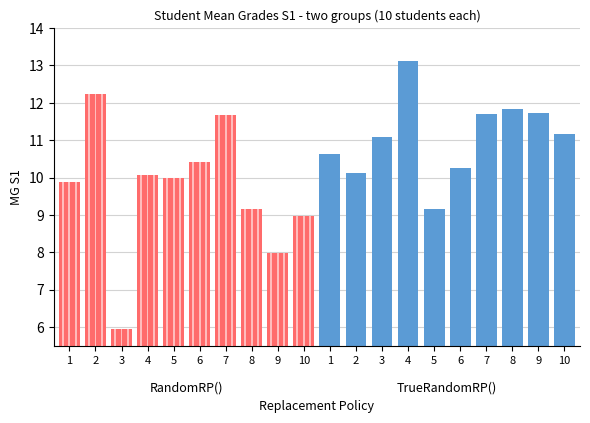

Count the number of data series in this chart.

2